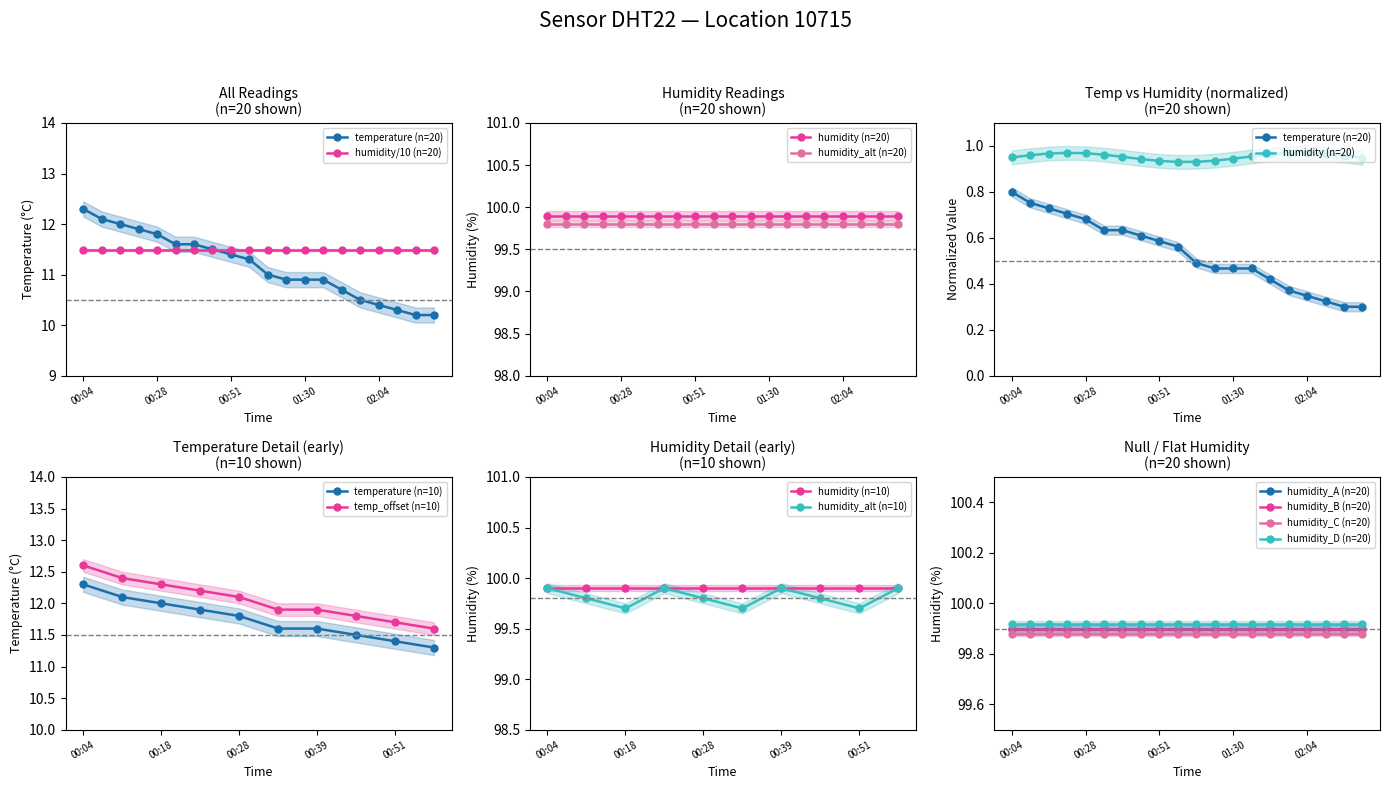

What is the ratio of the value at 00:15 to the value at 00:45?

1.1